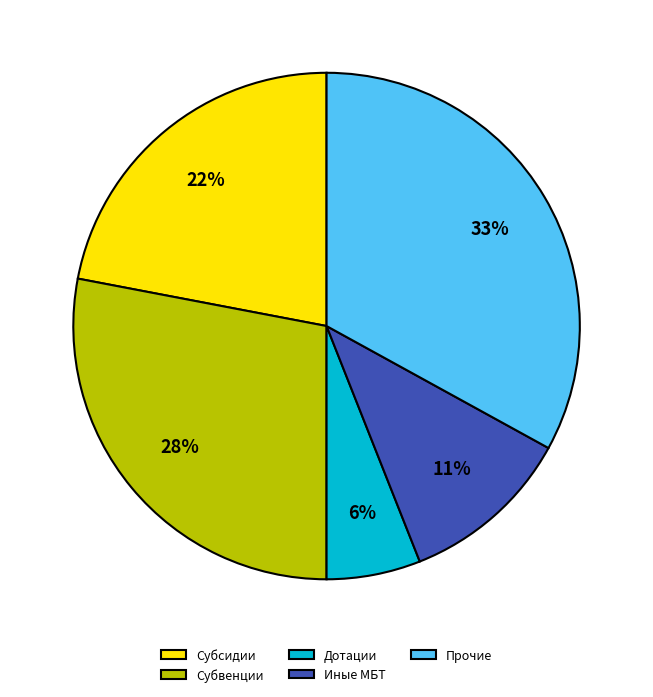

How many slices are in this pie chart?

5